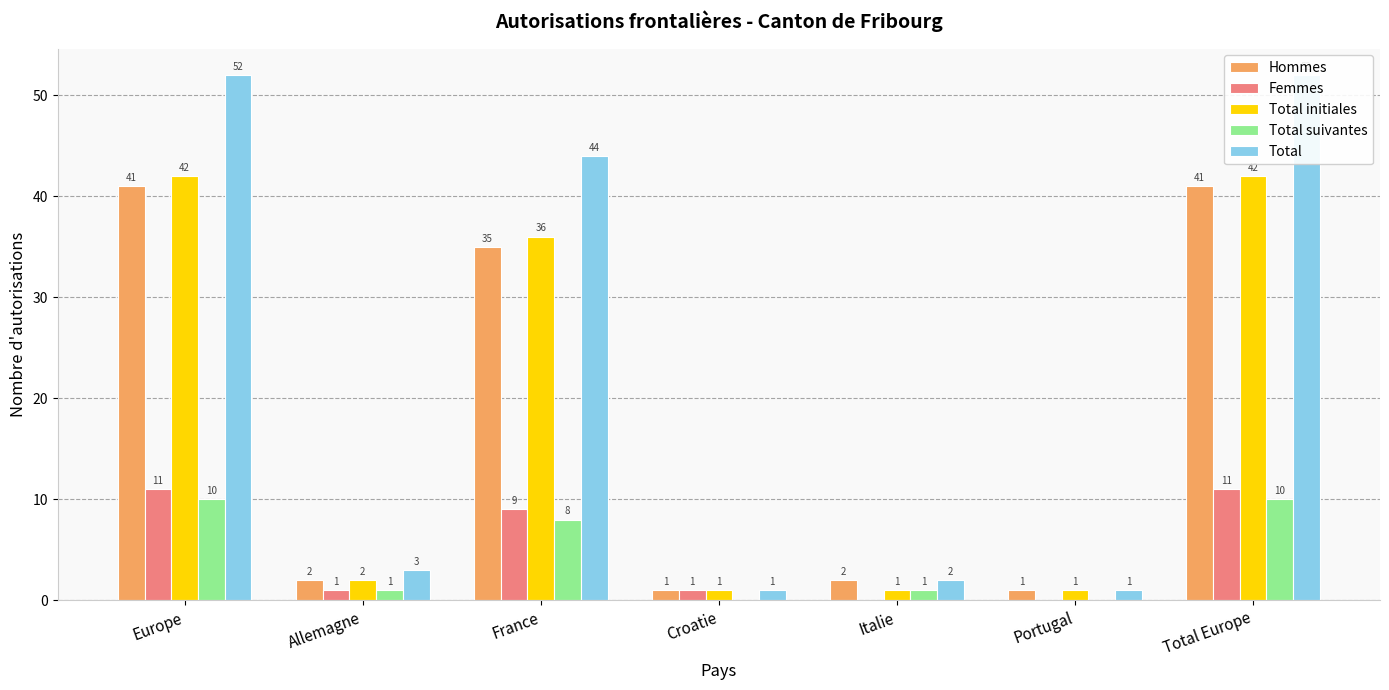

How many data points in Total are less than 3?

3